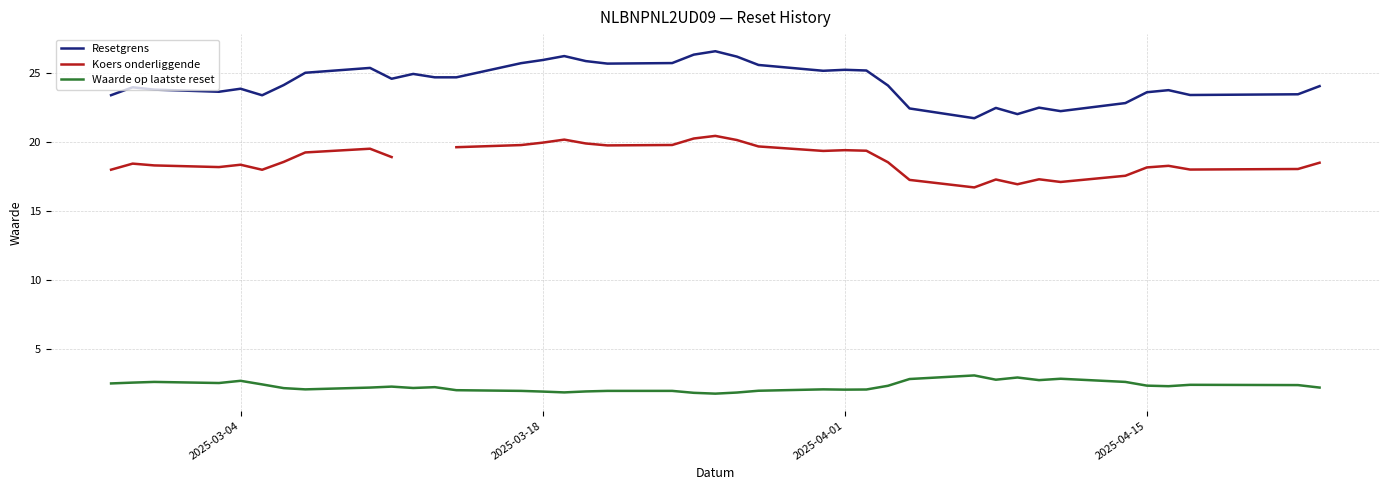

True or false: Waarde op laatste reset has more than 0 interior local peaks.

True